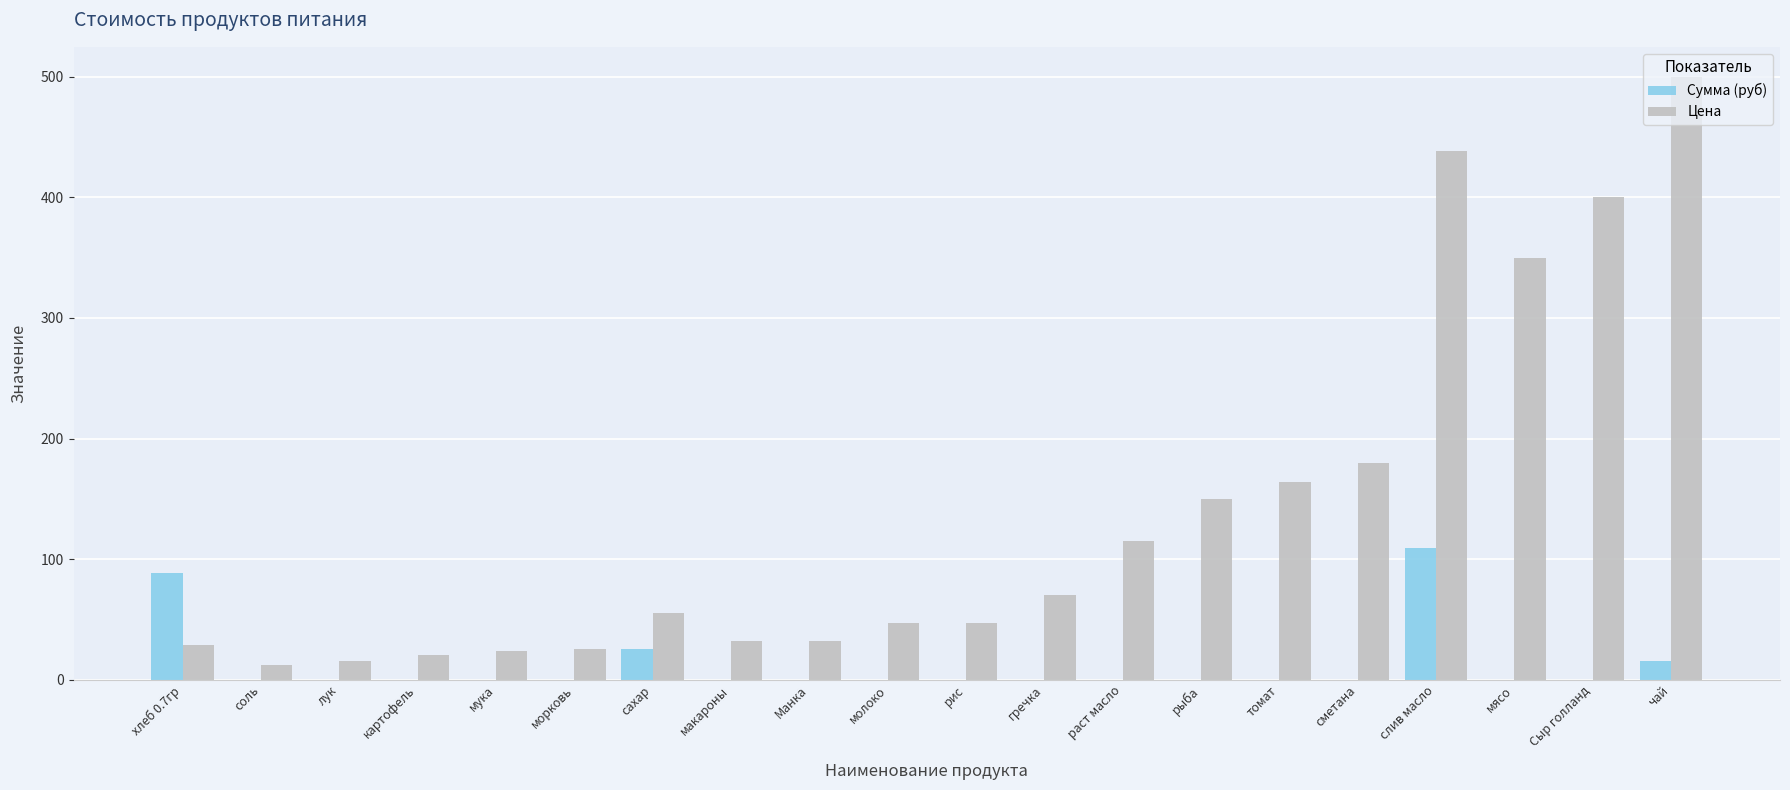

How many groups of bars are there?

20